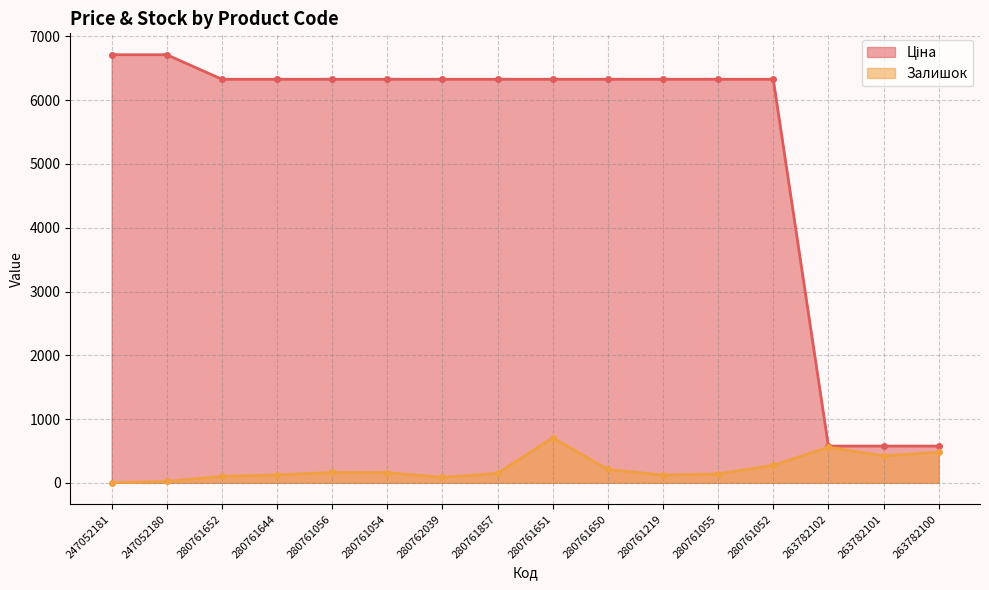

What is the total value across all series at 247052180?

6734.0